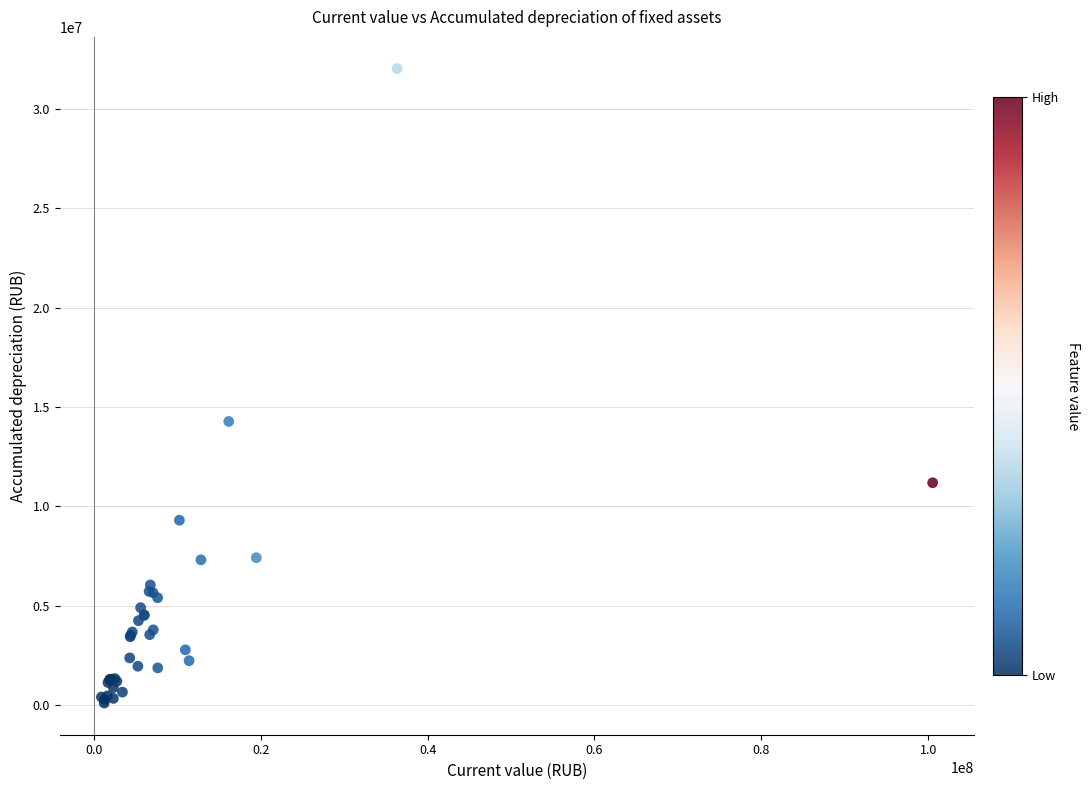

What Y value in the scatter plot is closest to 16066652?

14271569.7